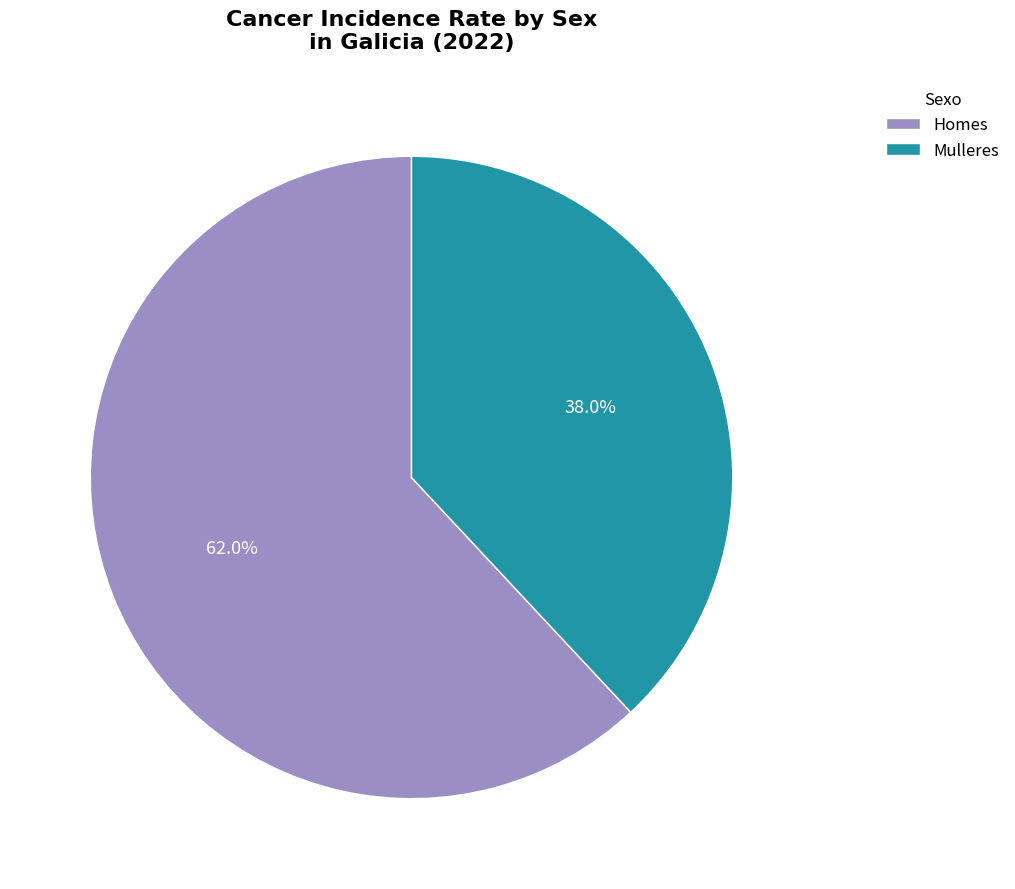

What is the smallest slice in the pie chart?

Mulleres